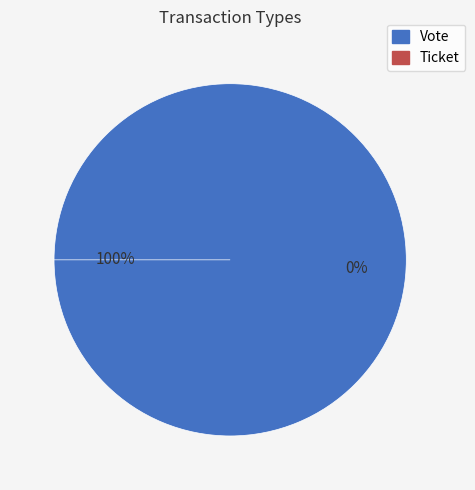

Rank the categories by value from highest to lowest.

Vote, Ticket